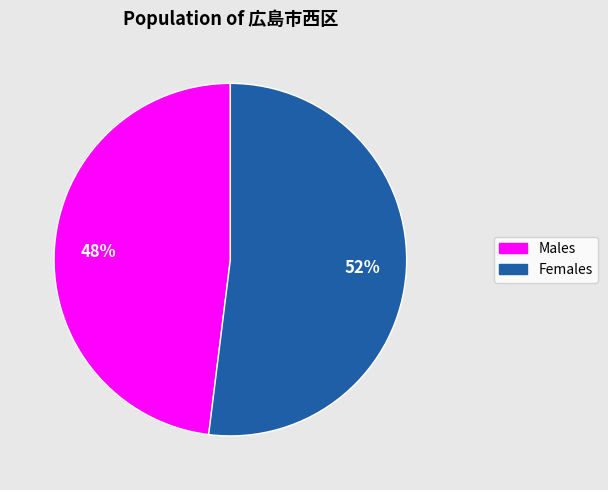

To the nearest percent, what is the average slice percentage?

50%